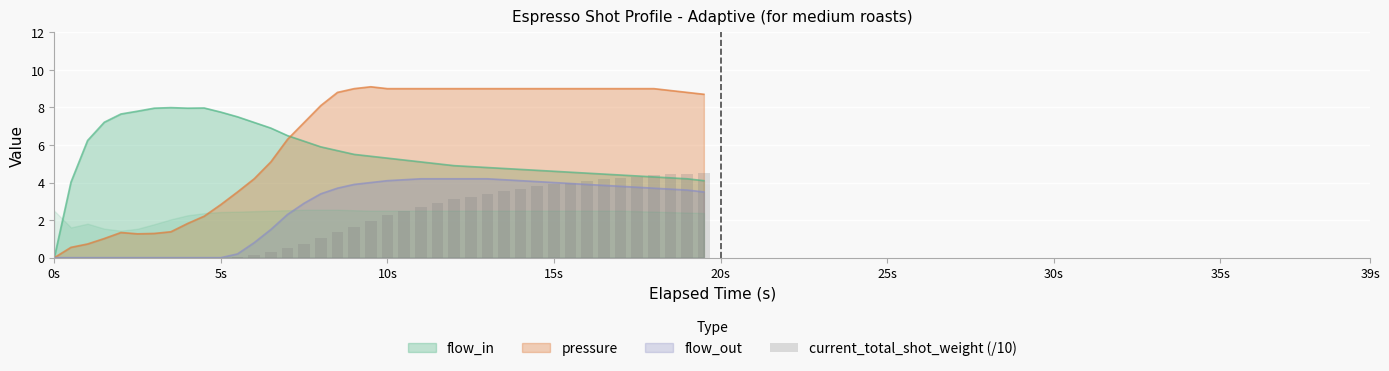

True or false: flow_out has a value of 4.0 at 15s.

True